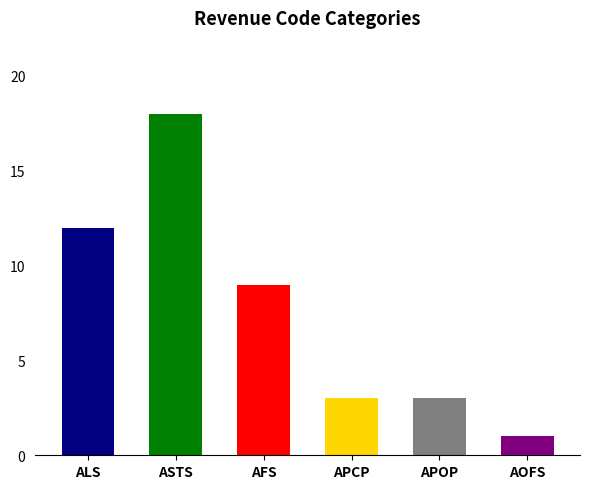

Between AOFS and ASTS, which is larger?

ASTS